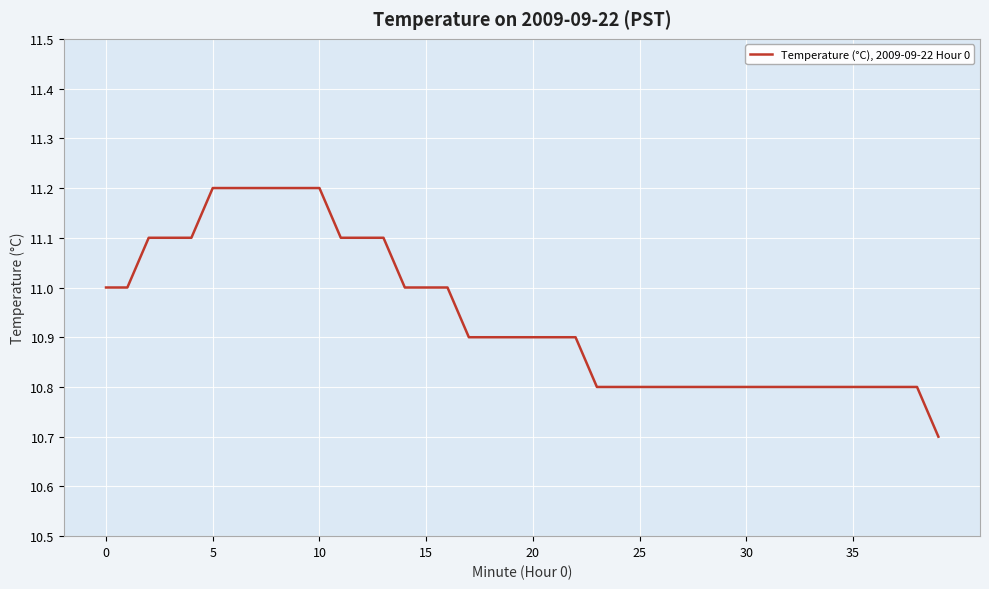

What is the minimum value shown in the chart?

10.7